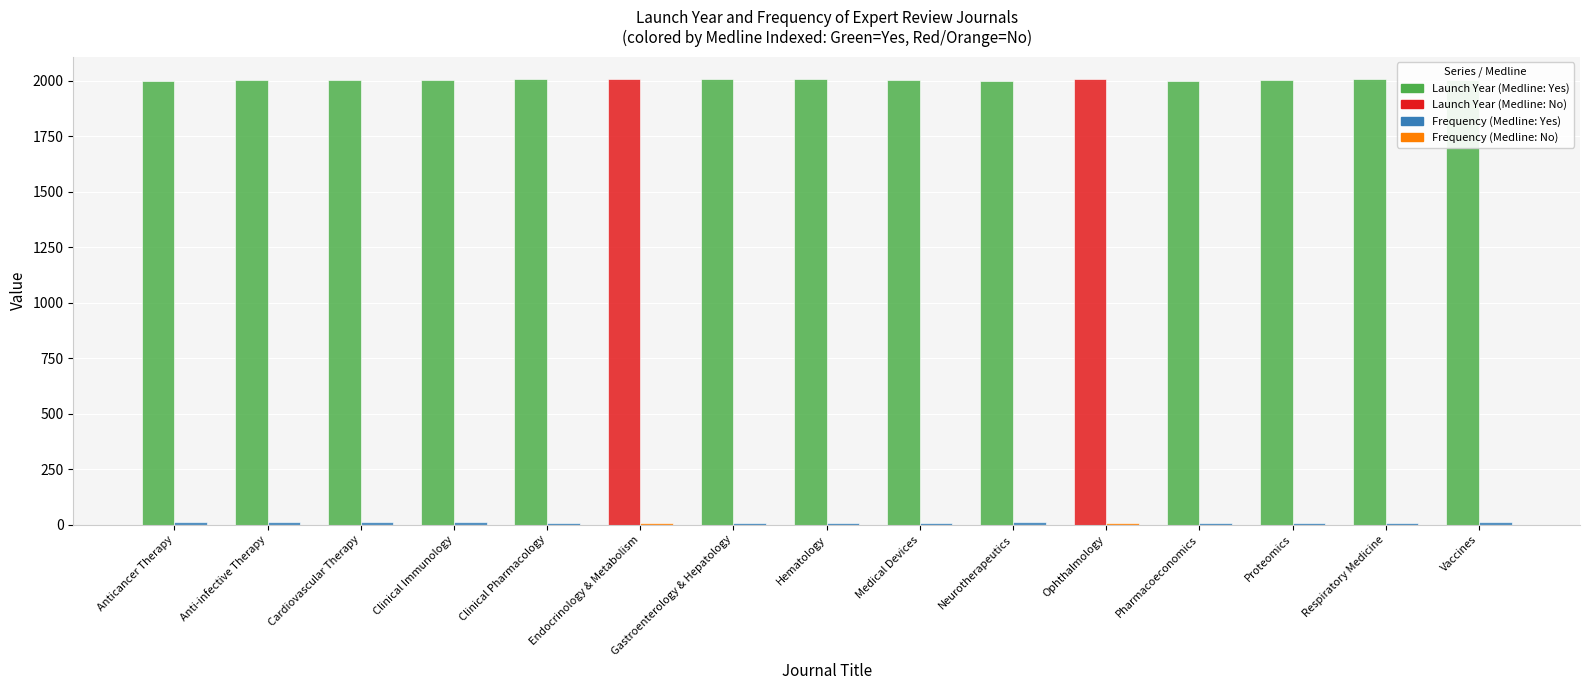

Count the number of categories in the chart.

15